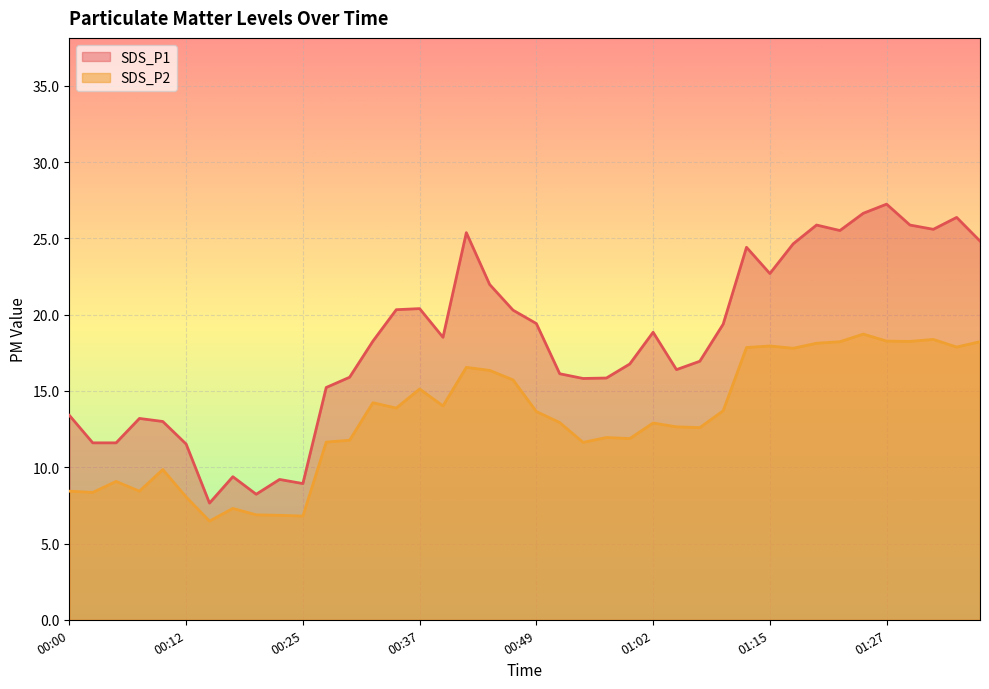

List the labels in order of SDS_P2 value, largest first.

01:25, 01:32, 01:27, 01:30, 01:23, 01:37, 01:20, 01:15, 01:35, 01:12, 01:17, 00:42, 00:44, 00:47, 00:37, 00:32, 00:39, 00:34, 01:10, 00:49, 00:52, 01:02, 01:05, 01:07, 00:57, 00:59, 00:29, 00:27, 00:55, 00:10, 00:05, 00:00, 00:07, 00:03, 00:12, 00:17, 00:20, 00:22, 00:25, 00:15